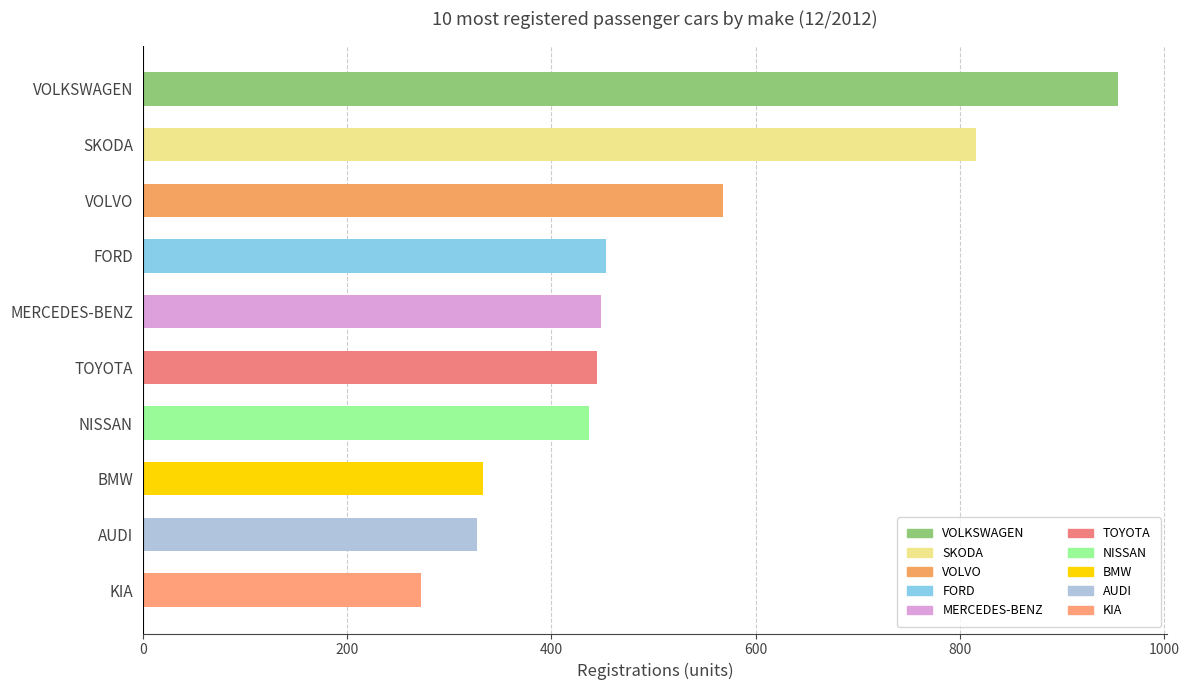

What is the greatest value displayed?

955